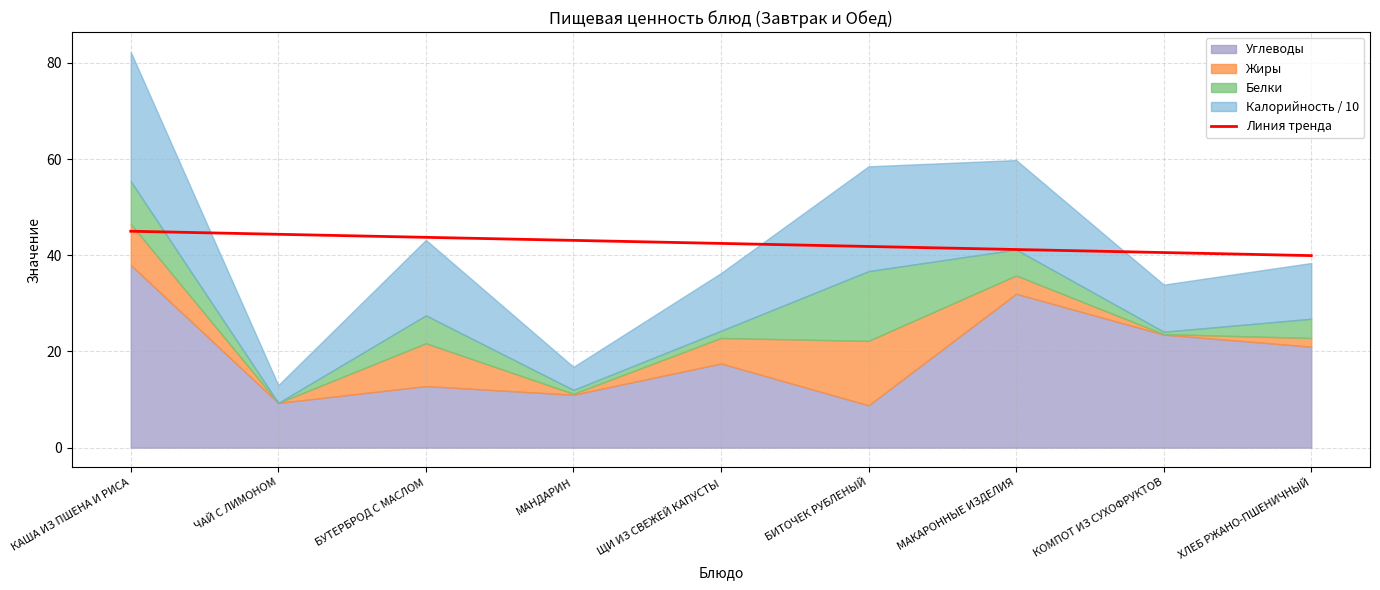

How many values are below 42?

4